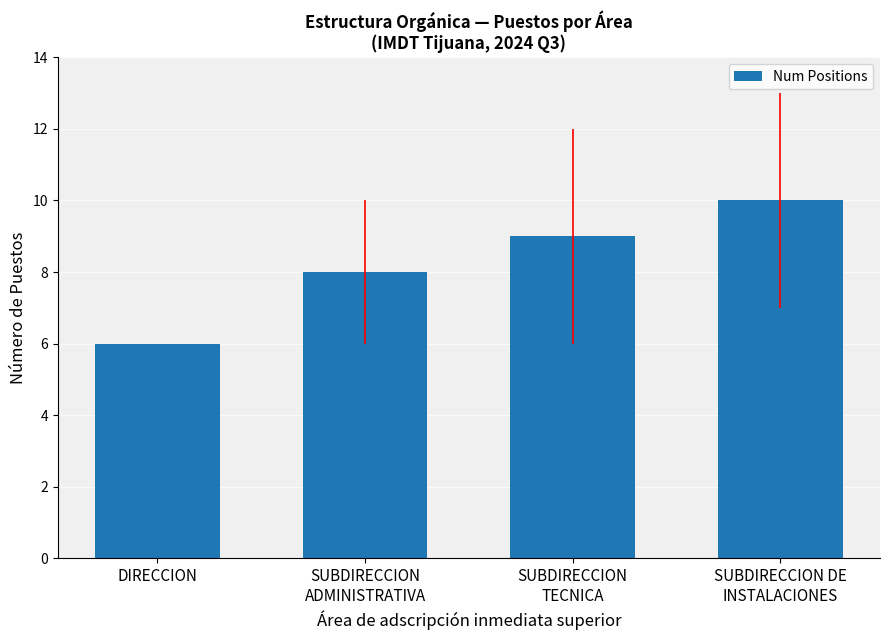

What is the label of the 4th bar from the left?

SUBDIRECCION DE
INSTALACIONES